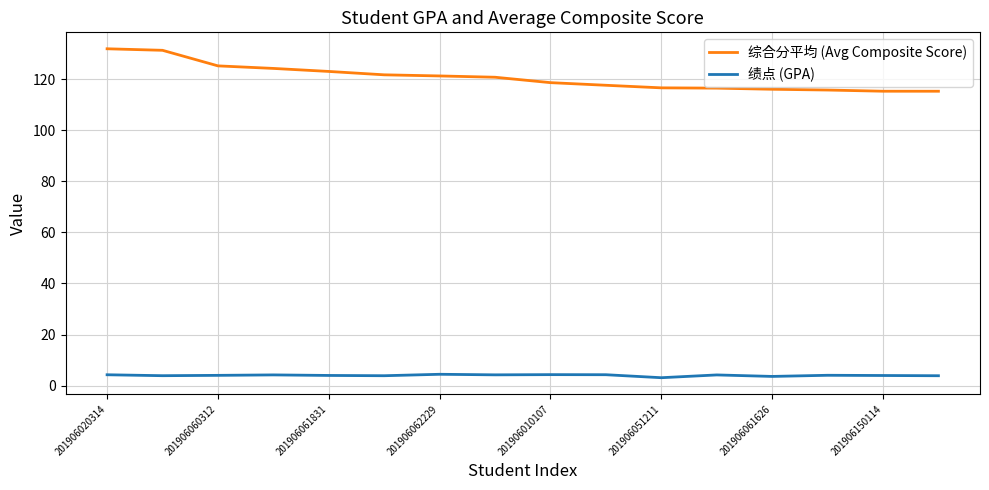

What are all the series names shown in the legend?

综合分平均 (Avg Composite Score), 绩点 (GPA)